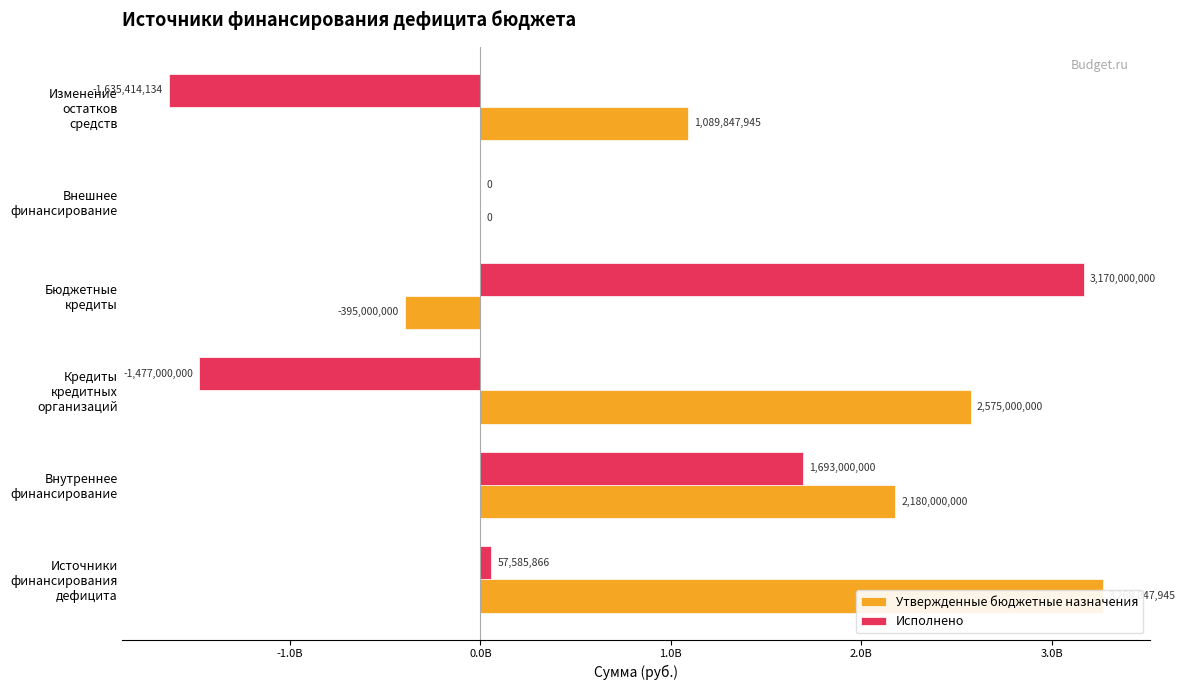

What is the minimum value for Утвержденные бюджетные назначения?

-395000000.0